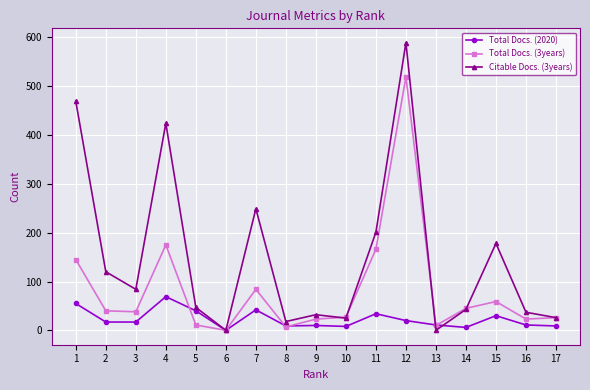

What is the sum of the Citable Docs. (3years) values at 3 and 9?

116